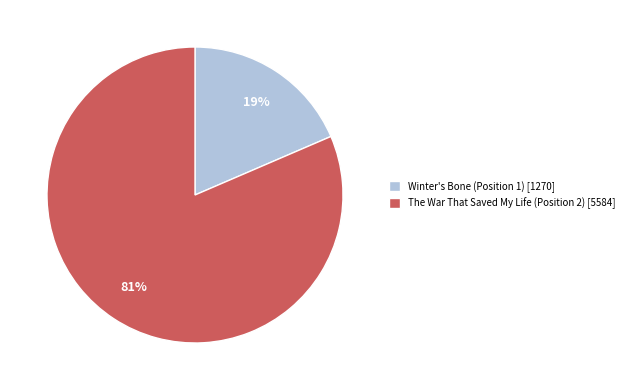

Rank the categories by value from lowest to highest.

Winter's Bone (Position 1) [1270], The War That Saved My Life (Position 2) [5584]